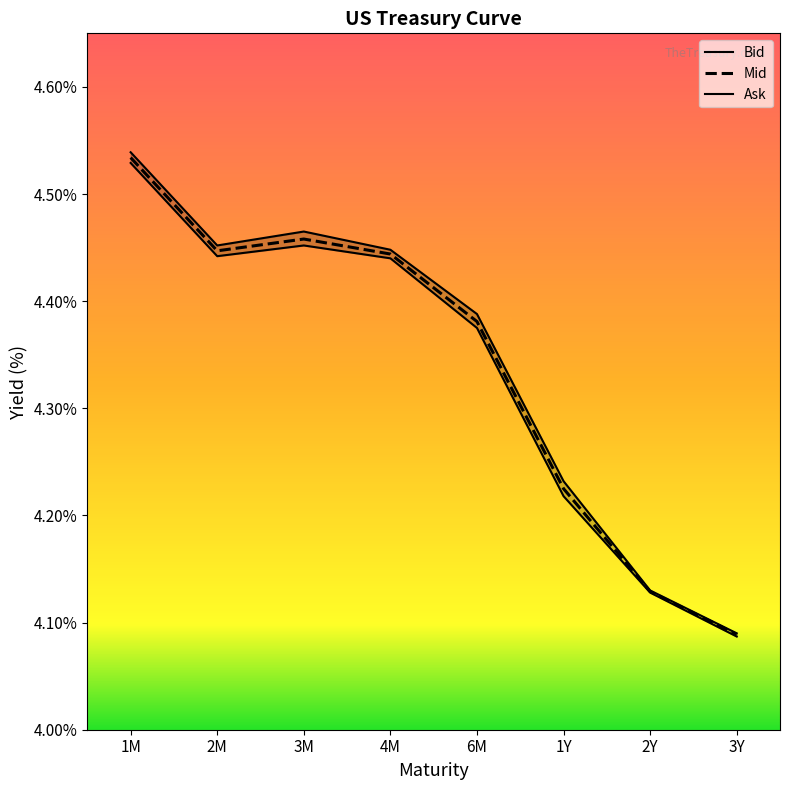

How many distinct data groups are displayed?

3